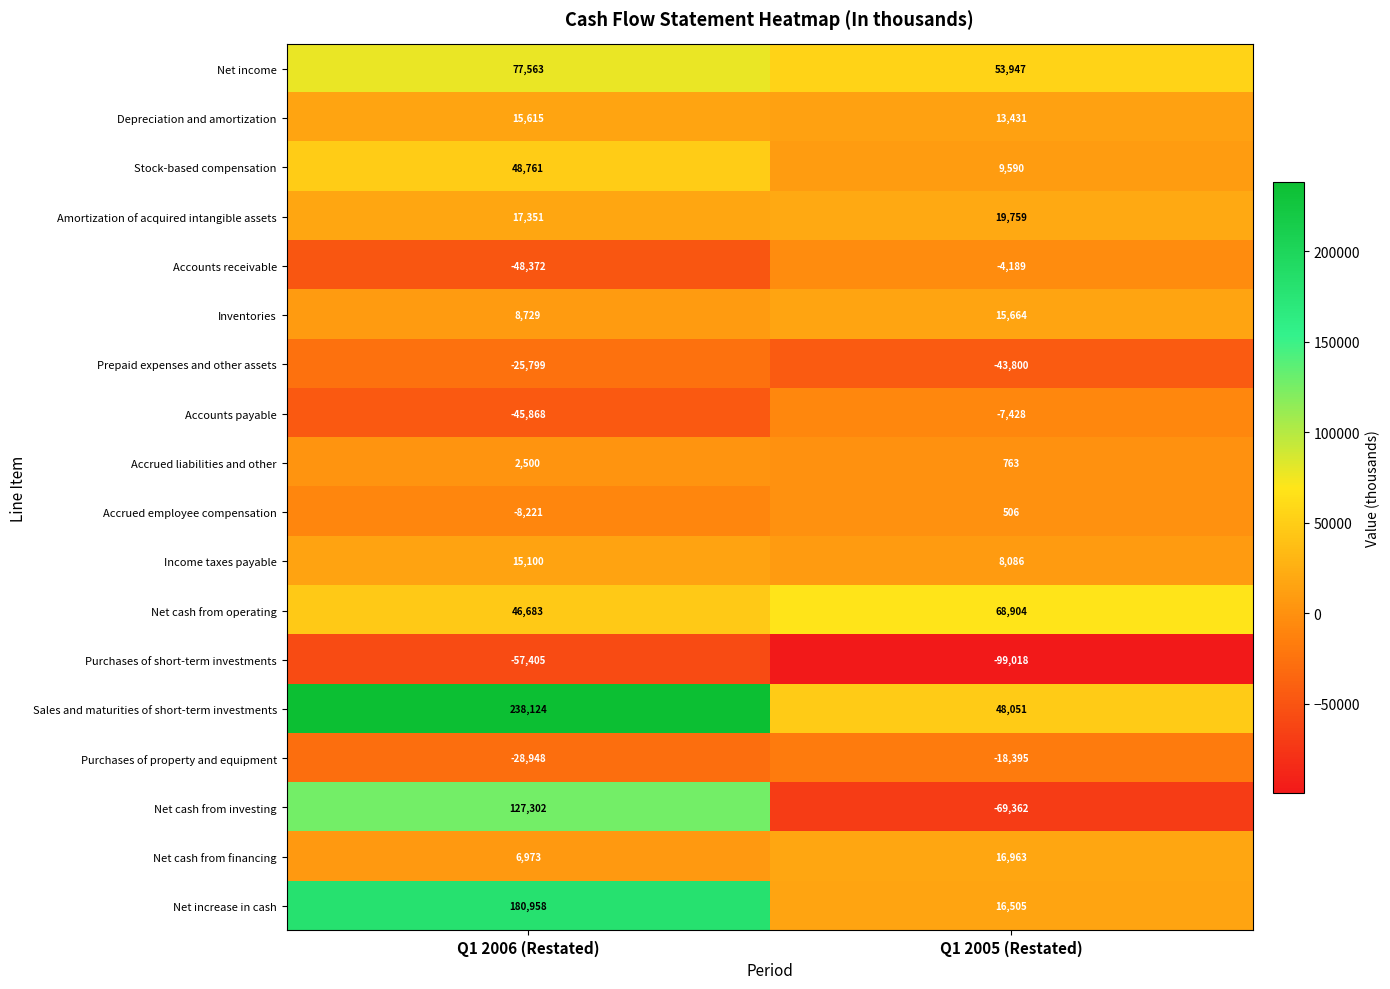

What is the spread (max minus min) of values at Q1 2006 (Restated)?

295529